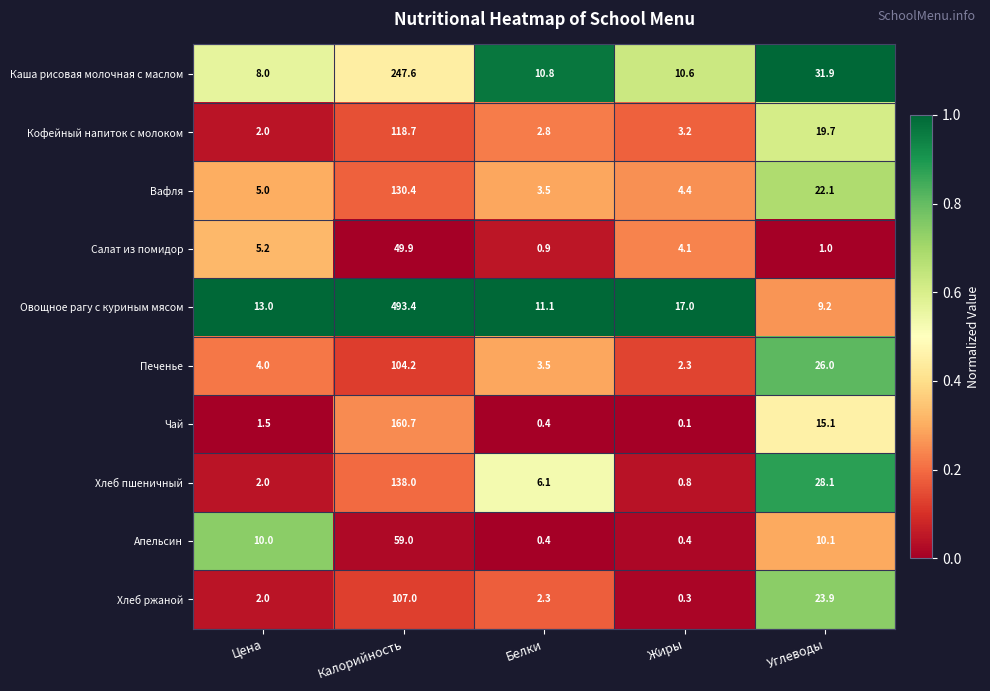

Where is Салат из помидор nearest to the value 25?

Цена